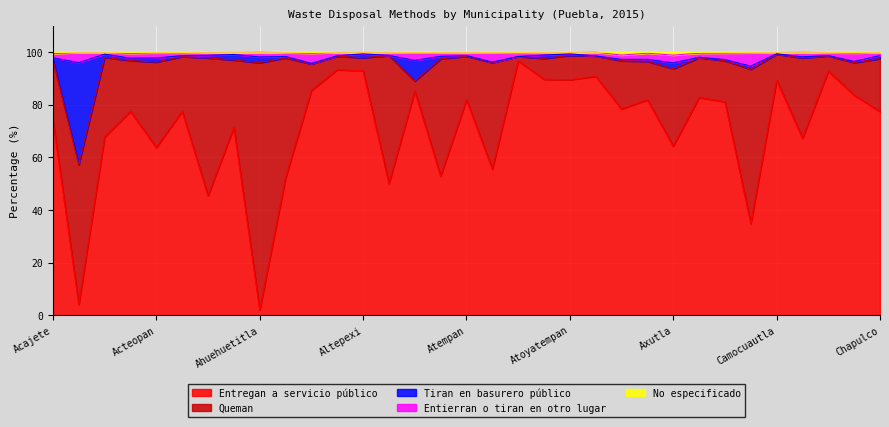

What is the maximum value for Entregan a servicio público?

96.7